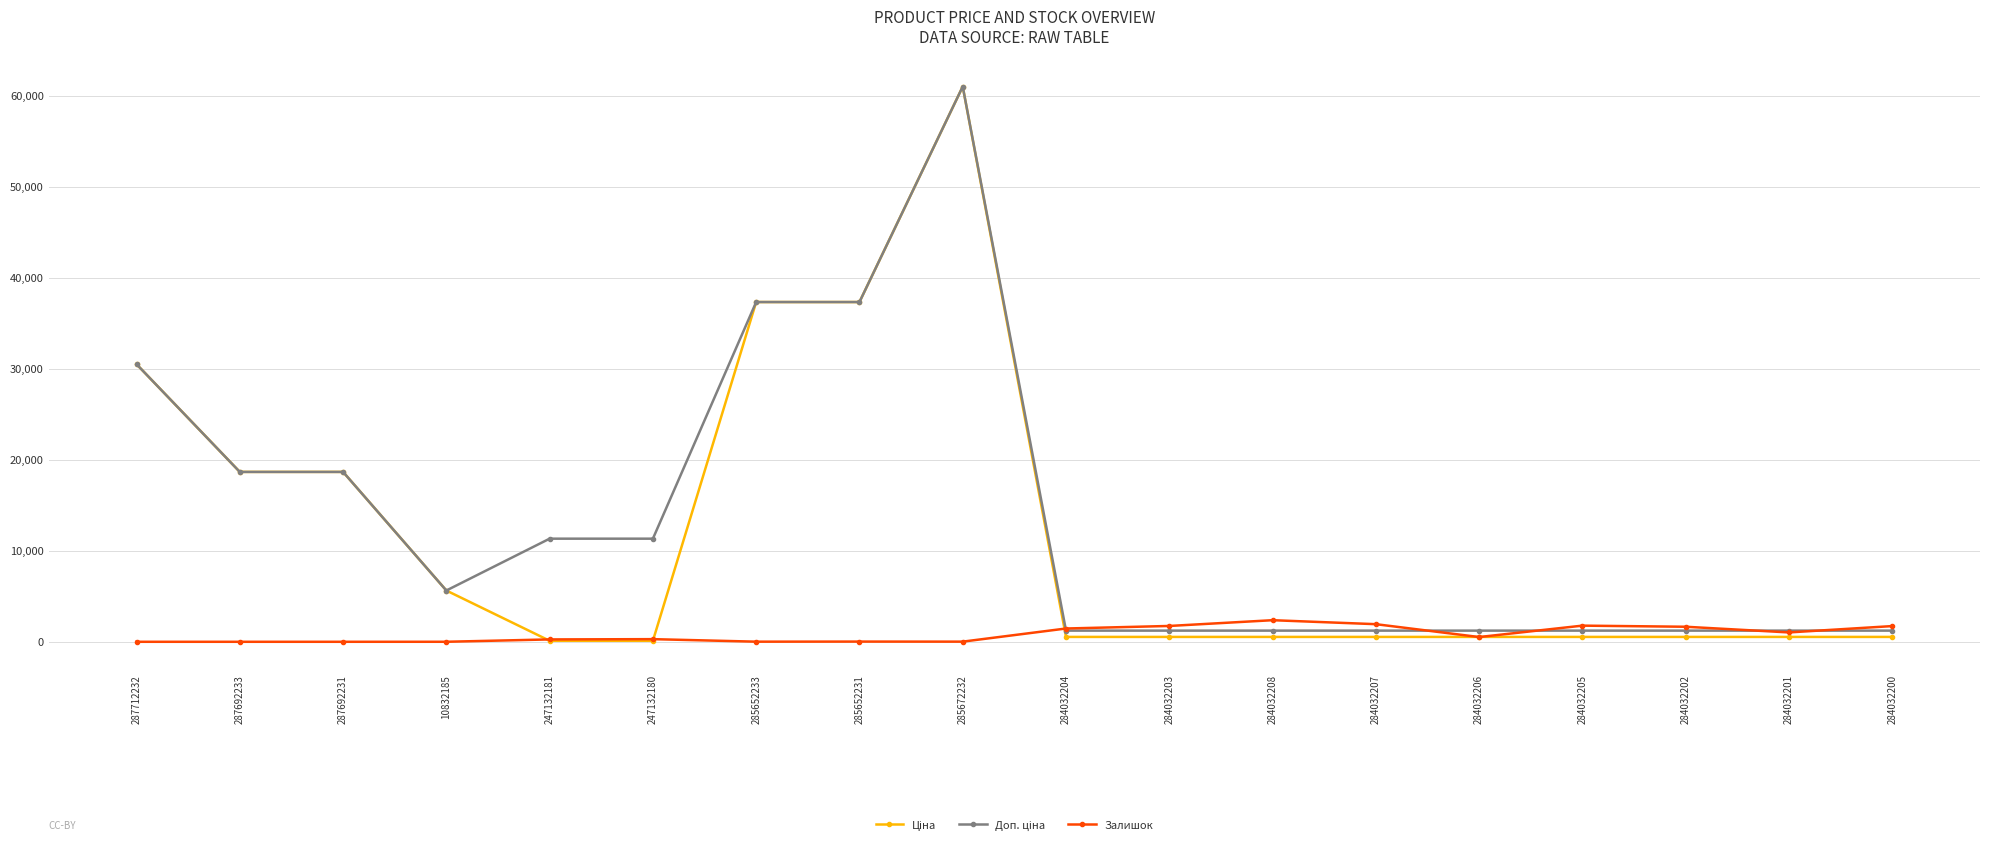

Does the chart display data point markers on the line(s)?

Yes